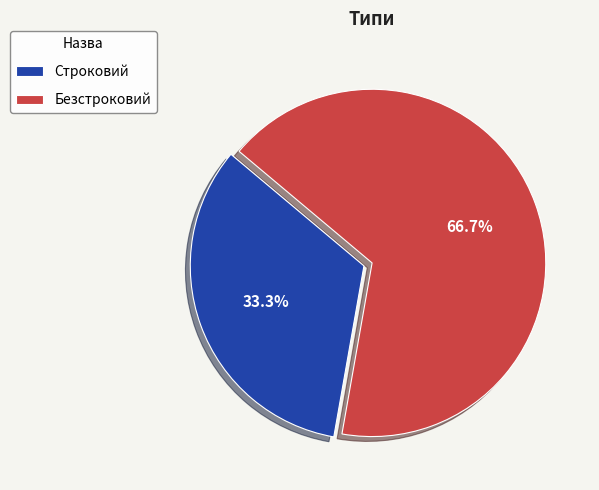

To the nearest percent, what portion does Безстроковий represent?

67%